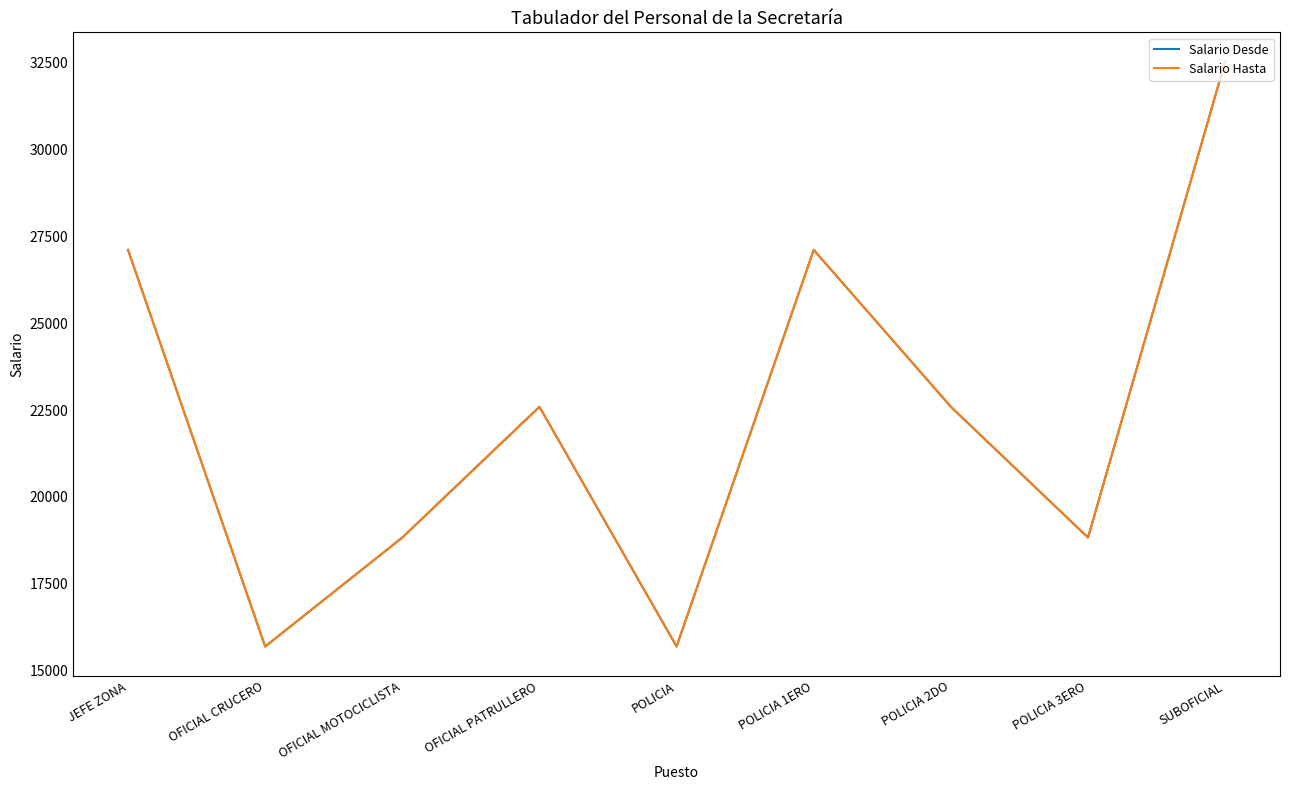

Which category has the highest value across all series?

SUBOFICIAL